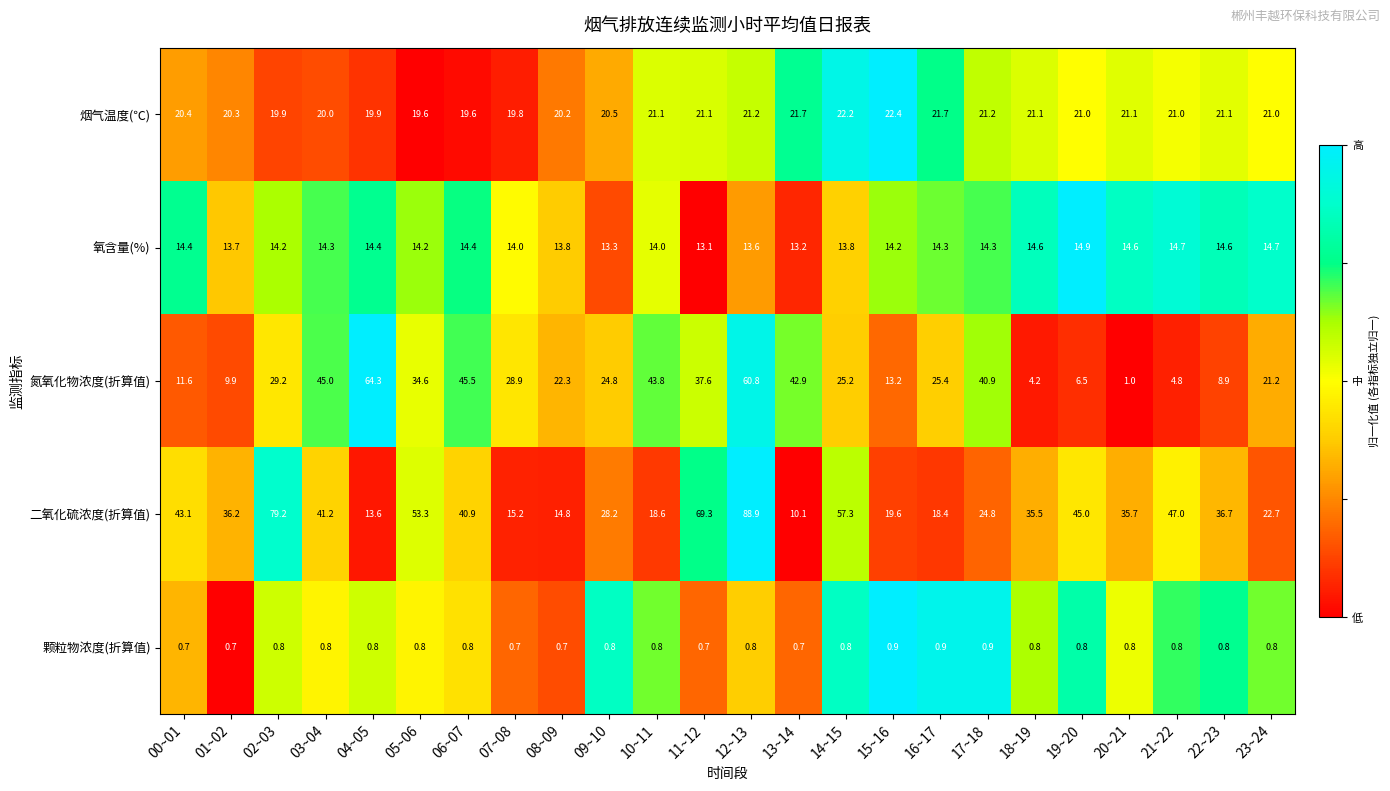

Which series has the largest range (max minus min)?

二氧化硫浓度(折算值)